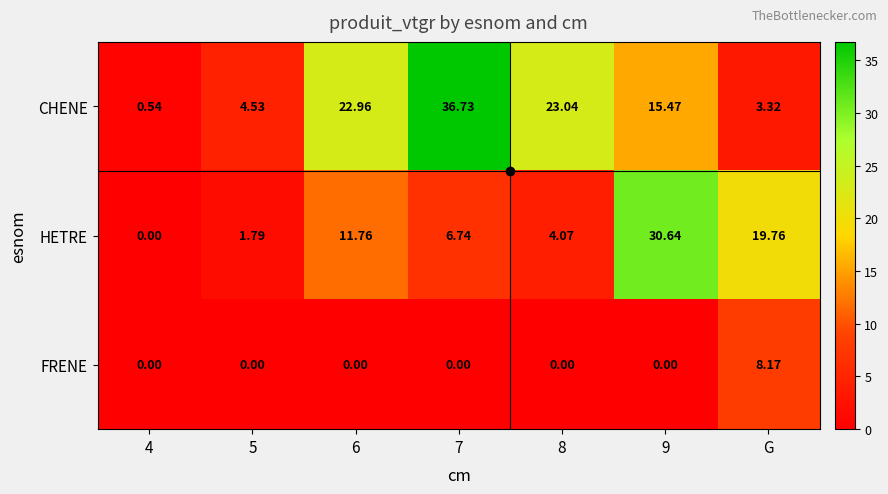

At G, list the series in order from largest to smallest.

HETRE, FRENE, CHENE